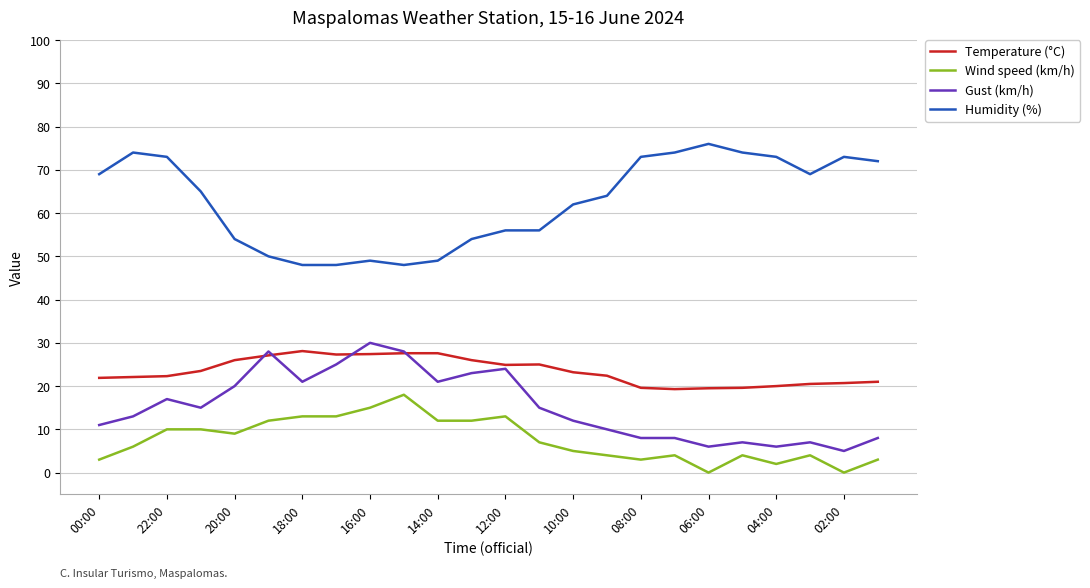

Which series has the largest total across all categories?

Humidity (%)